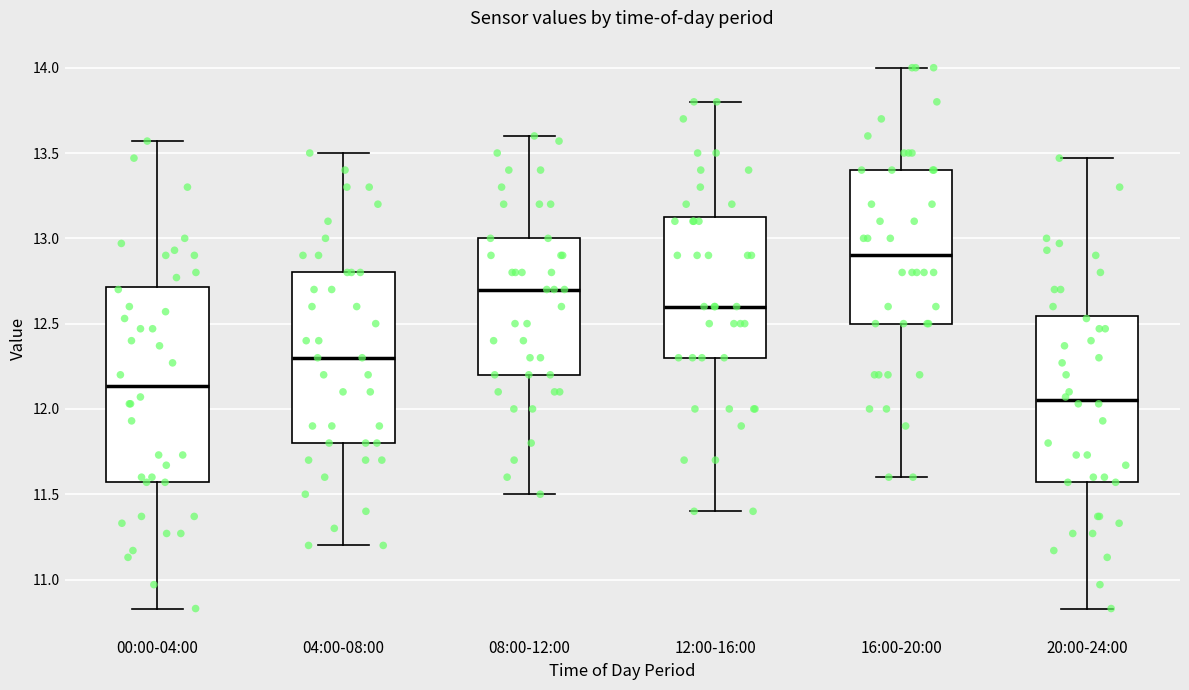

Reading left to right, read every box against the y-axis: the position of its median line, the range the box covers, and the ends of its whiskers. The values are not printed on the chart, so give them approximately, as read against the axis.

00:00-04:00: median 12.15, box 11.55 to 12.70, whiskers 10.85 to 13.55
04:00-08:00: median 12.30, box 11.80 to 12.80, whiskers 11.20 to 13.50
08:00-12:00: median 12.70, box 12.20 to 13.00, whiskers 11.50 to 13.60
12:00-16:00: median 12.60, box 12.30 to 13.15, whiskers 11.40 to 13.80
16:00-20:00: median 12.90, box 12.50 to 13.40, whiskers 11.60 to 14.00
20:00-24:00: median 12.05, box 11.55 to 12.55, whiskers 10.85 to 13.45